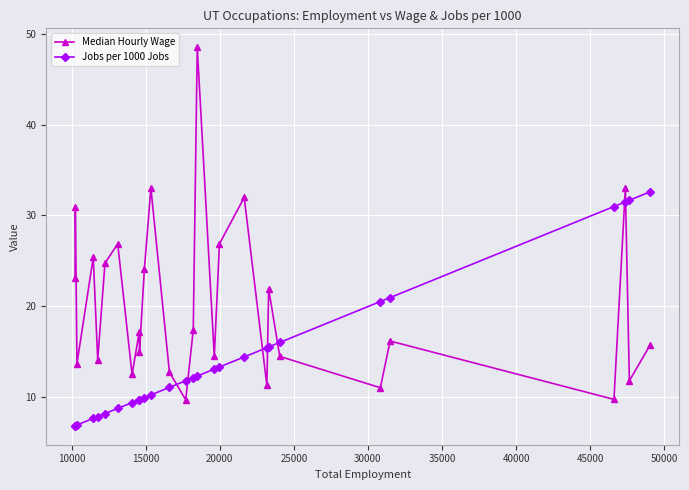

What is the value of the Median Hourly Wage point at the 8th from the left?

12.5